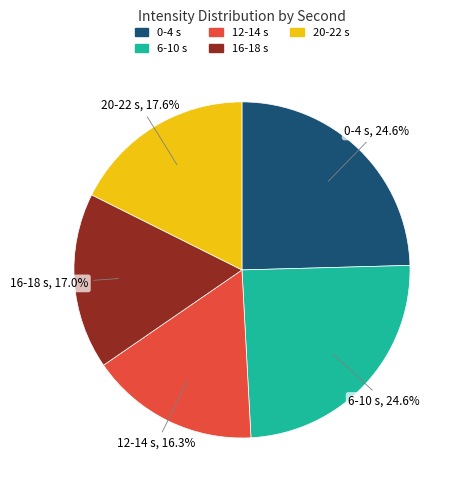

Is there a majority slice in this chart?

No